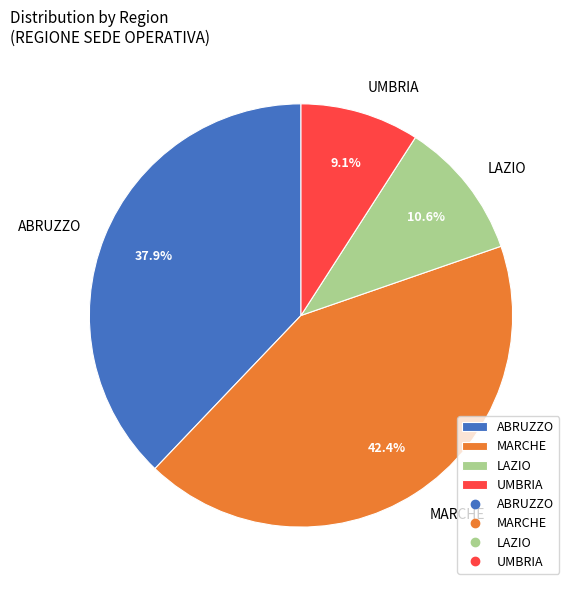

What is the largest slice in the pie chart?

MARCHE